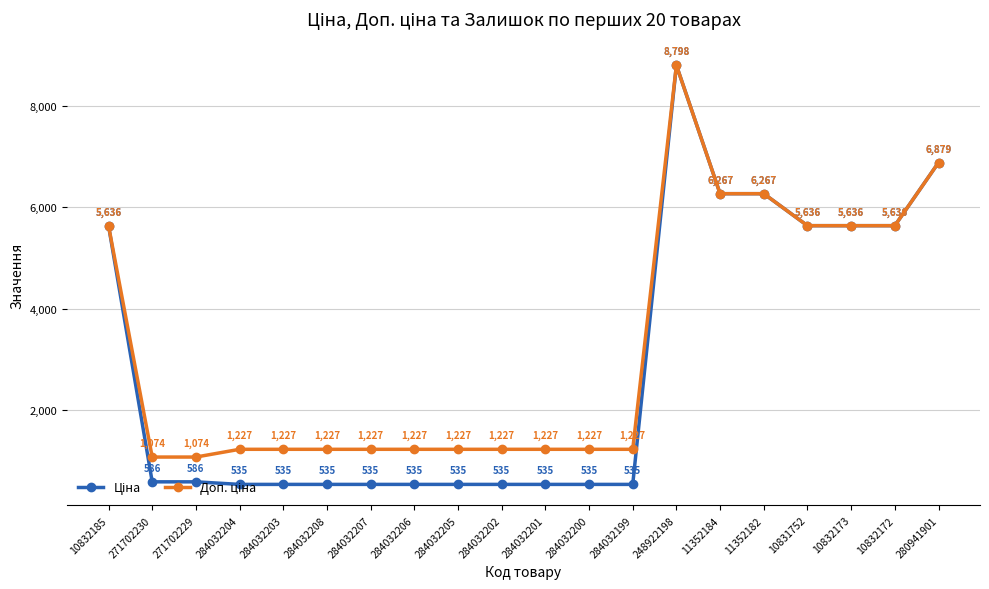

Which label corresponds to the largest value in the chart?

248922198